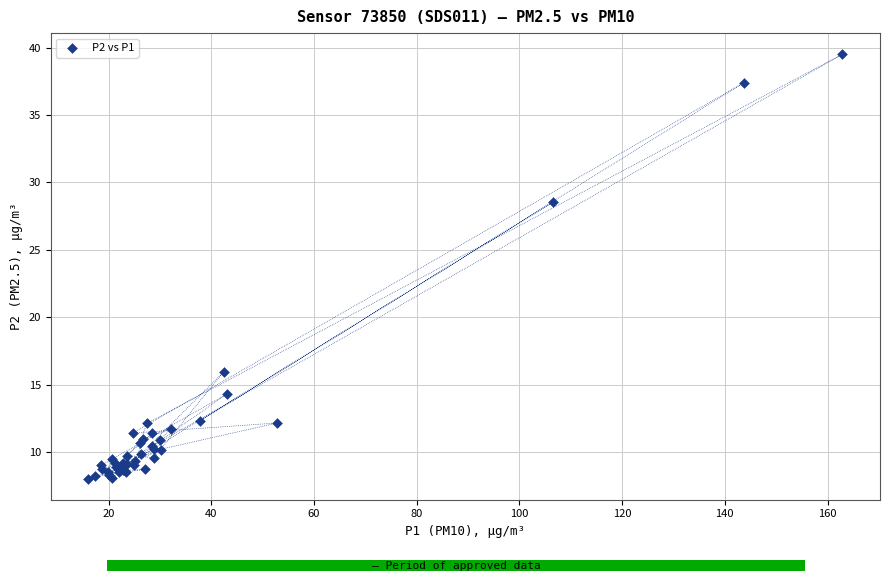

What Y value in the scatter plot is closest to 23?

28.5